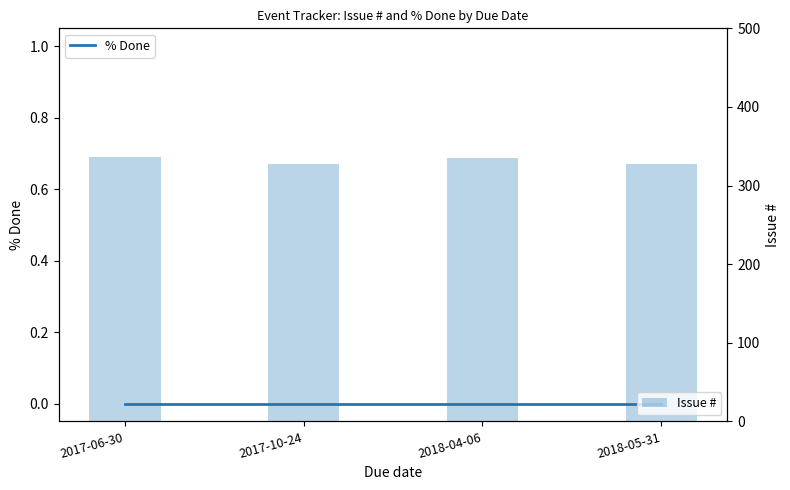

Where is Issue # nearest to the value 331?

2018-05-31